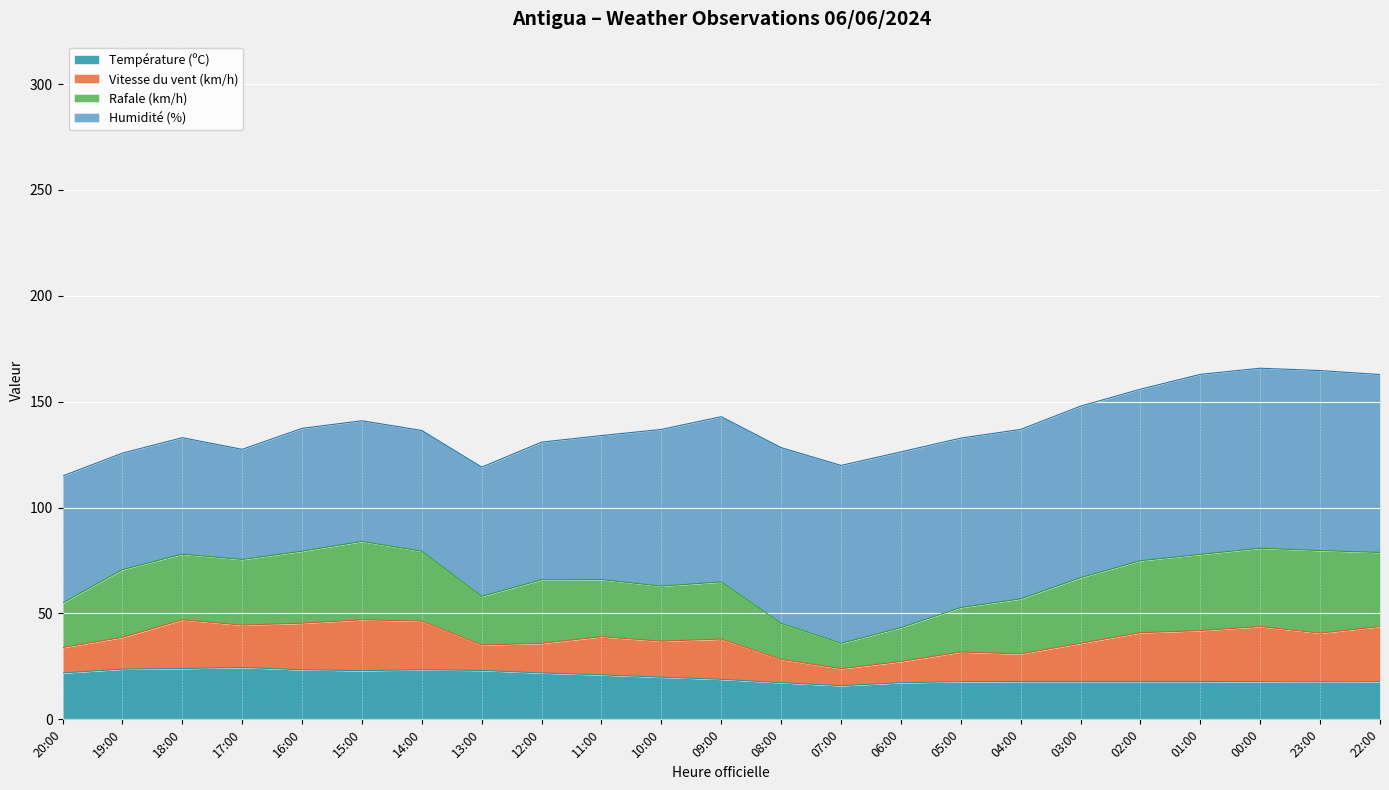

List the series in order of their peak value, highest first.

Humidité (%), Rafale (km/h), Vitesse du vent (km/h), Température (ºC)